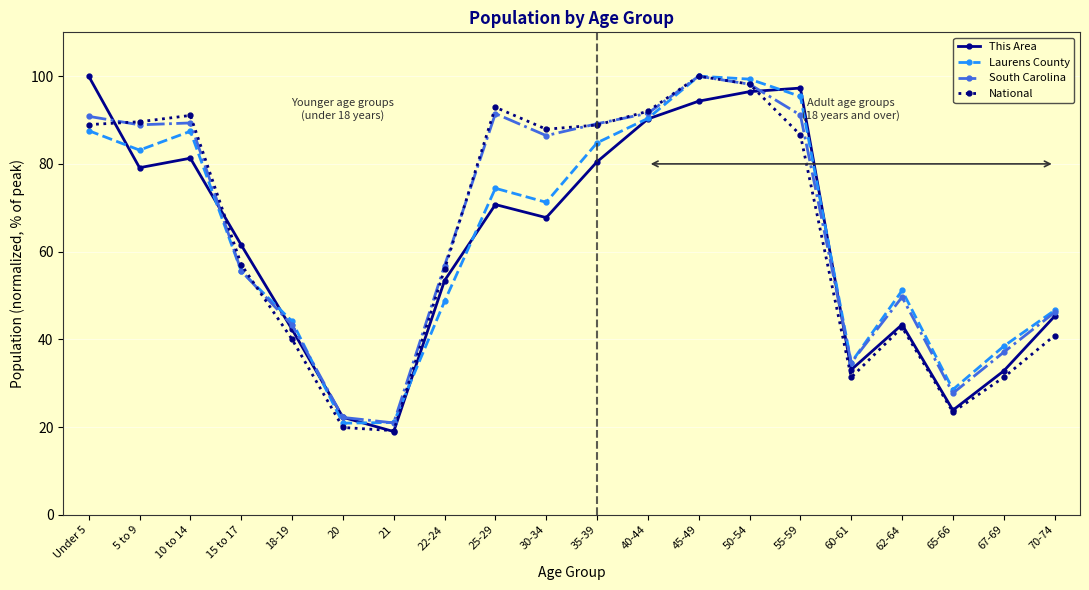

How many lines are shown in the chart?

4